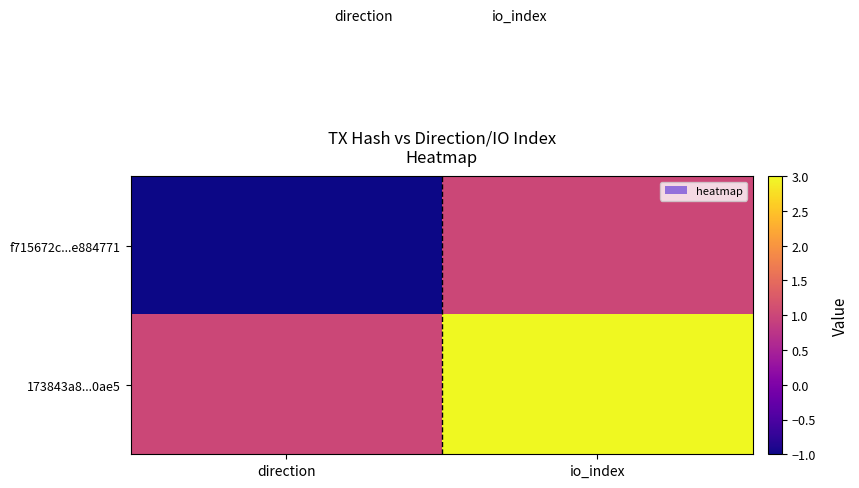

Reading left to right, extract all data points from this chart.

f715672c...e884771: direction=-1	io_index=1
173843a8...0ae5: direction=1	io_index=3